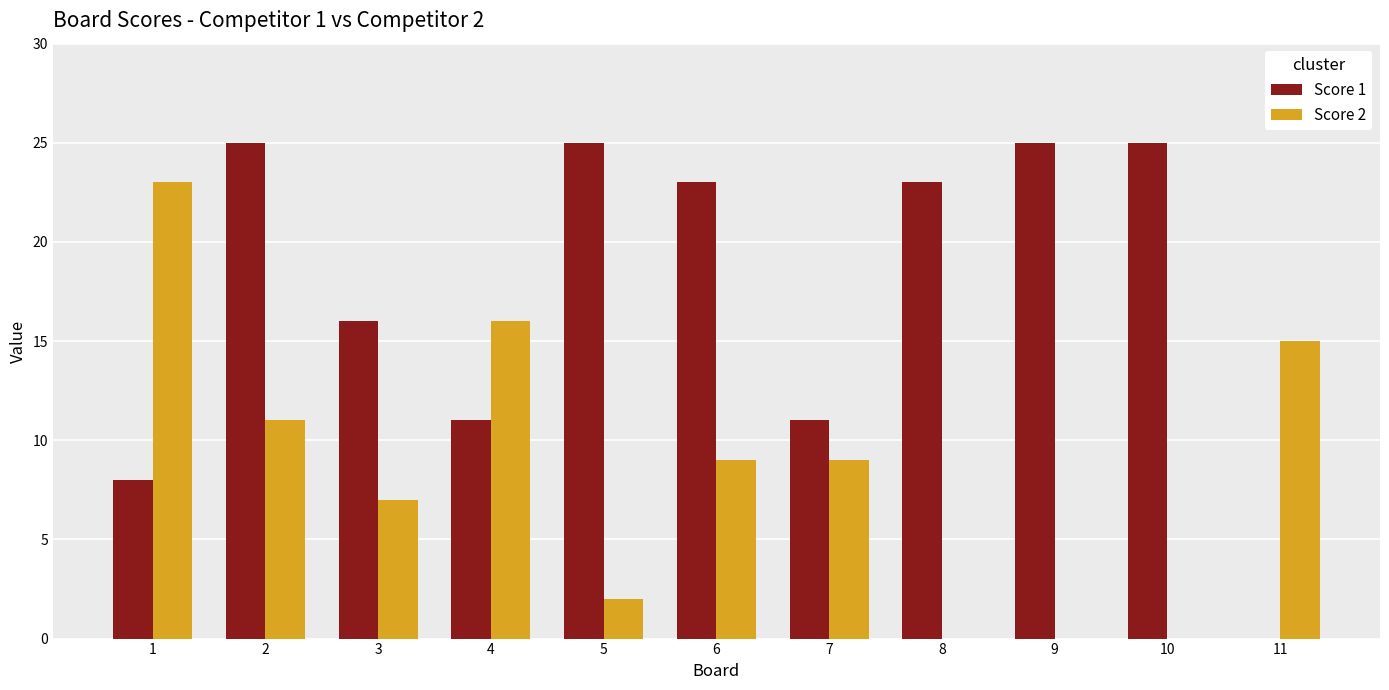

What is the sum of all Score 1 values?

192